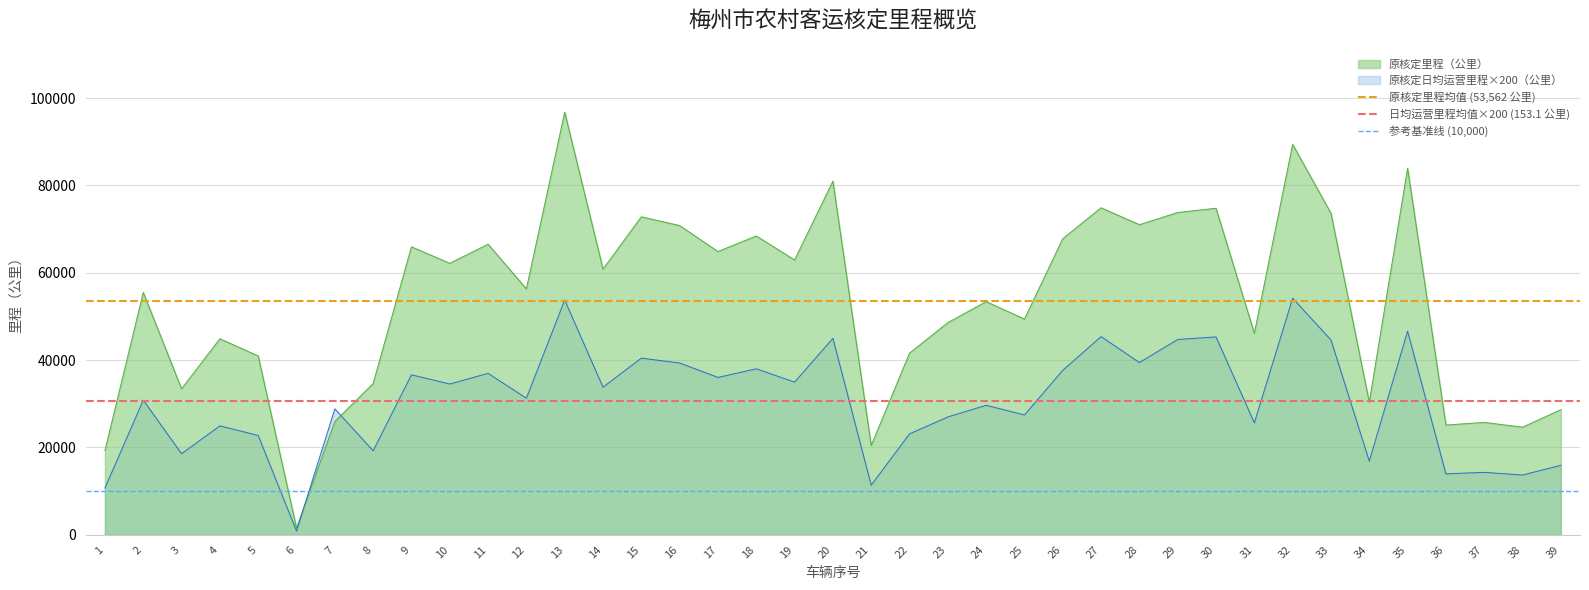

What is the value of the 参考基准线 (10,000) point at the 1st from the left?

10000.0